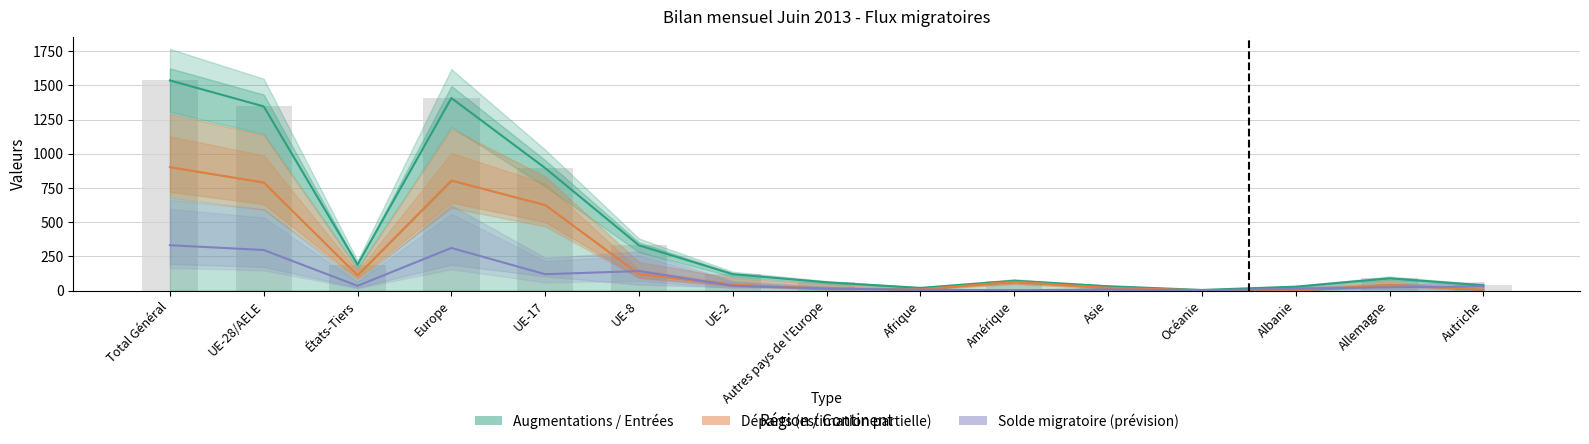

The Total départs series shows 1483 at Total Général. True or false?

False